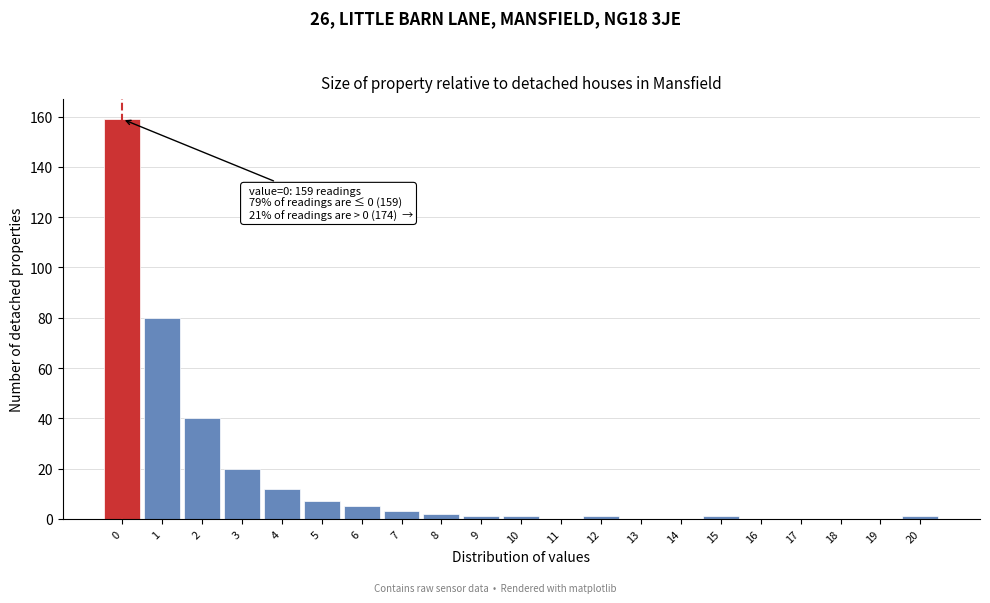

Reading left to right, extract all data points from this chart.

0=159	1=80	2=40	3=20	4=12	5=7	6=5	7=3	8=2	9=1	10=1	11=0	12=1	13=0	14=0	15=1	16=0	17=0	18=0	19=0	20=1